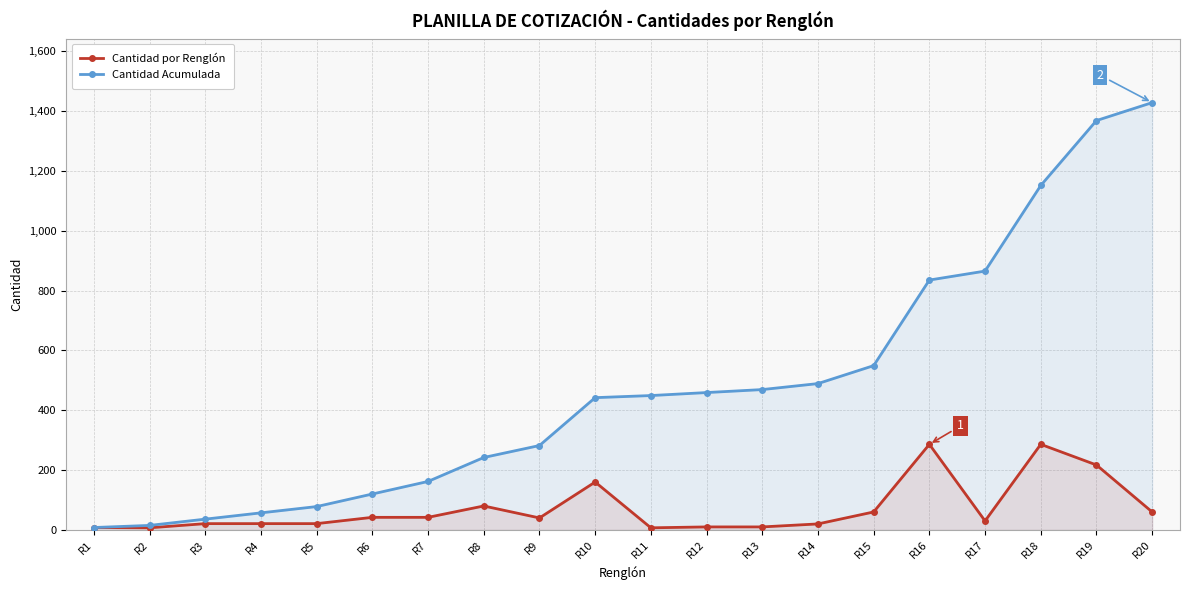

Between R13 and R7, which is larger?

R7